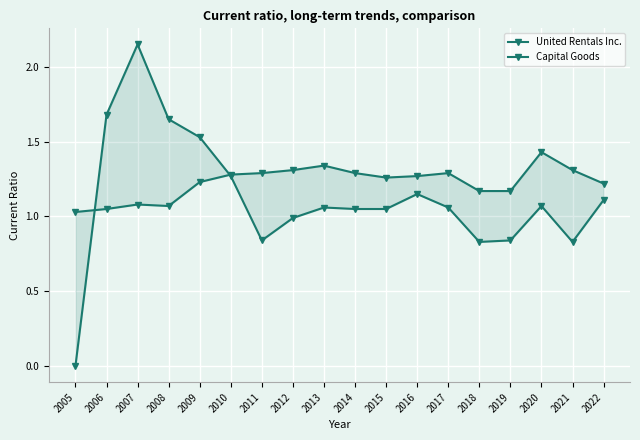

What is the difference between the maximum and second lowest values in the Capital Goods series?

0.4